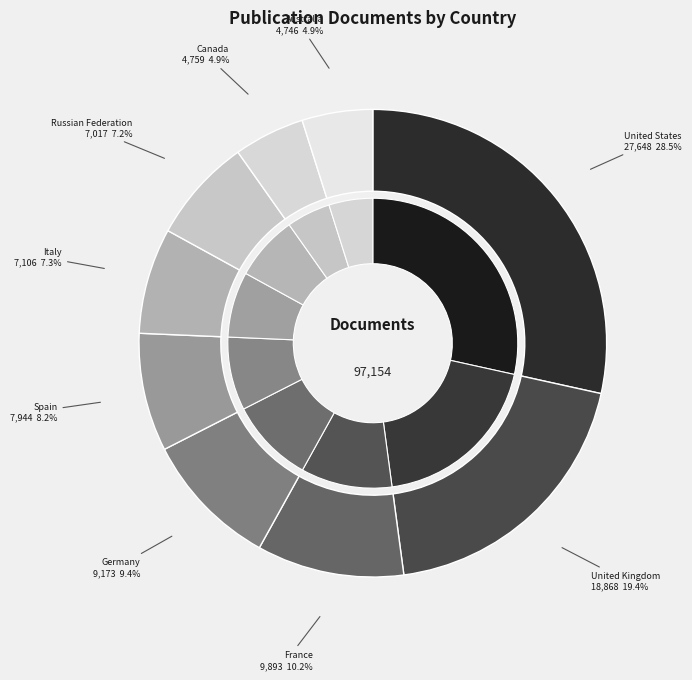

How many segments does this pie chart have?

9